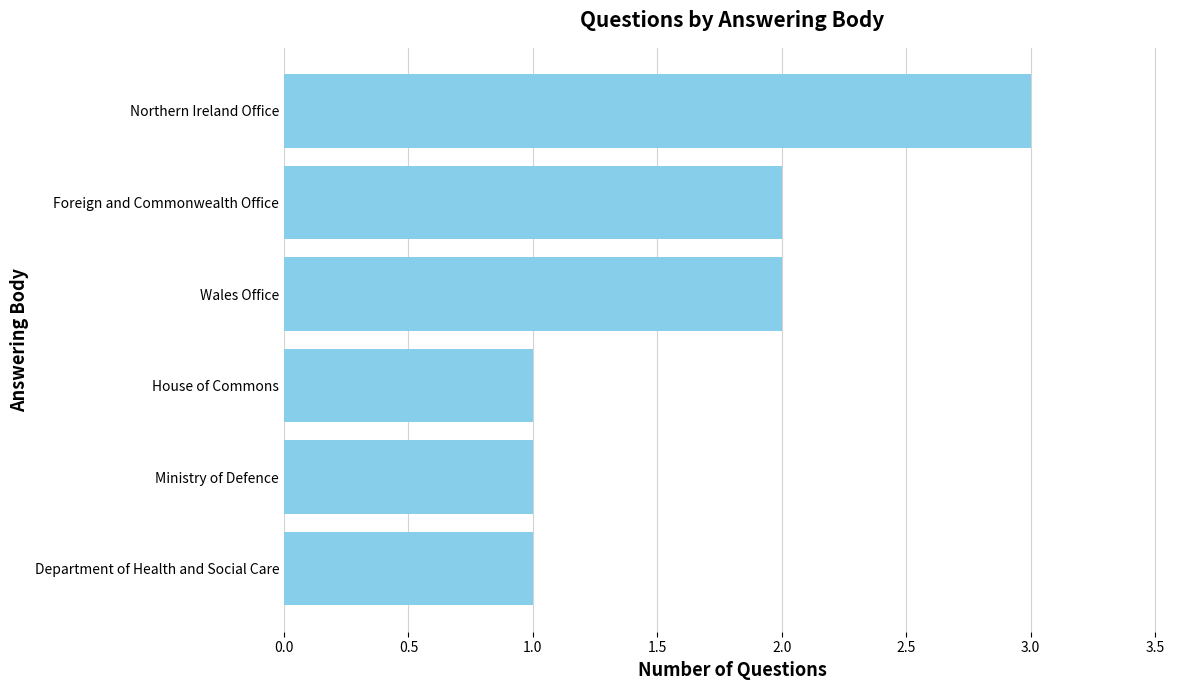

The value at Ministry of Defence is 1. True or false?

True